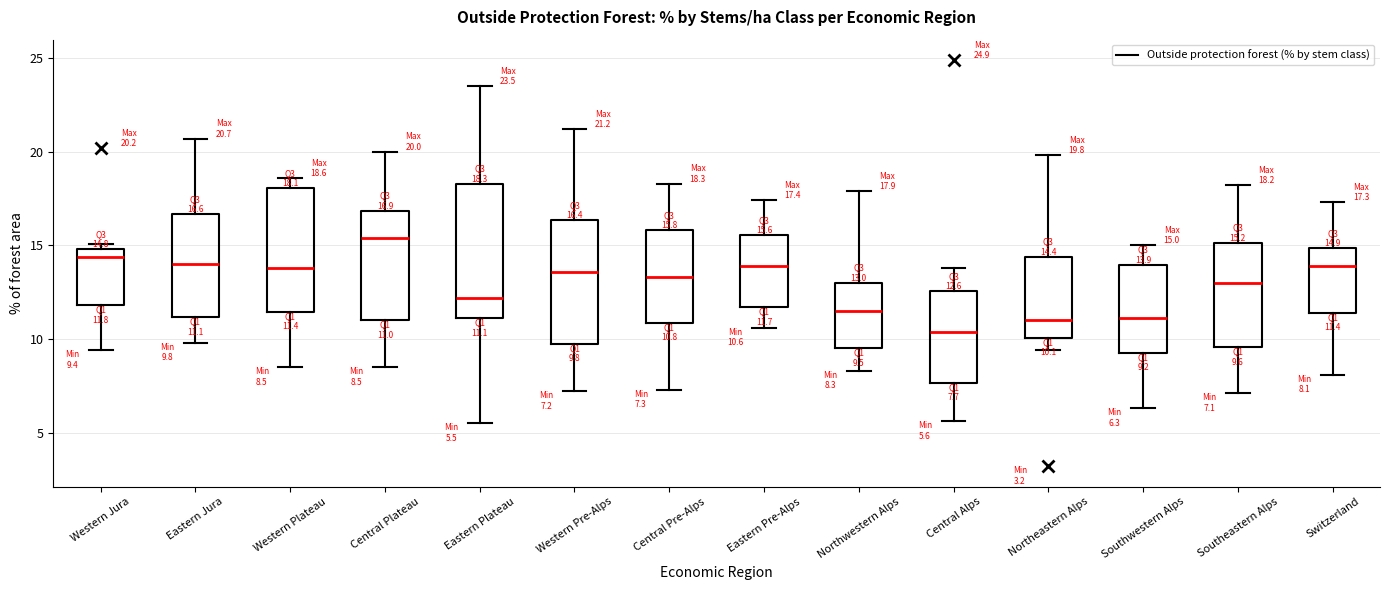

Which box's median line is the lowest?

Central Alps